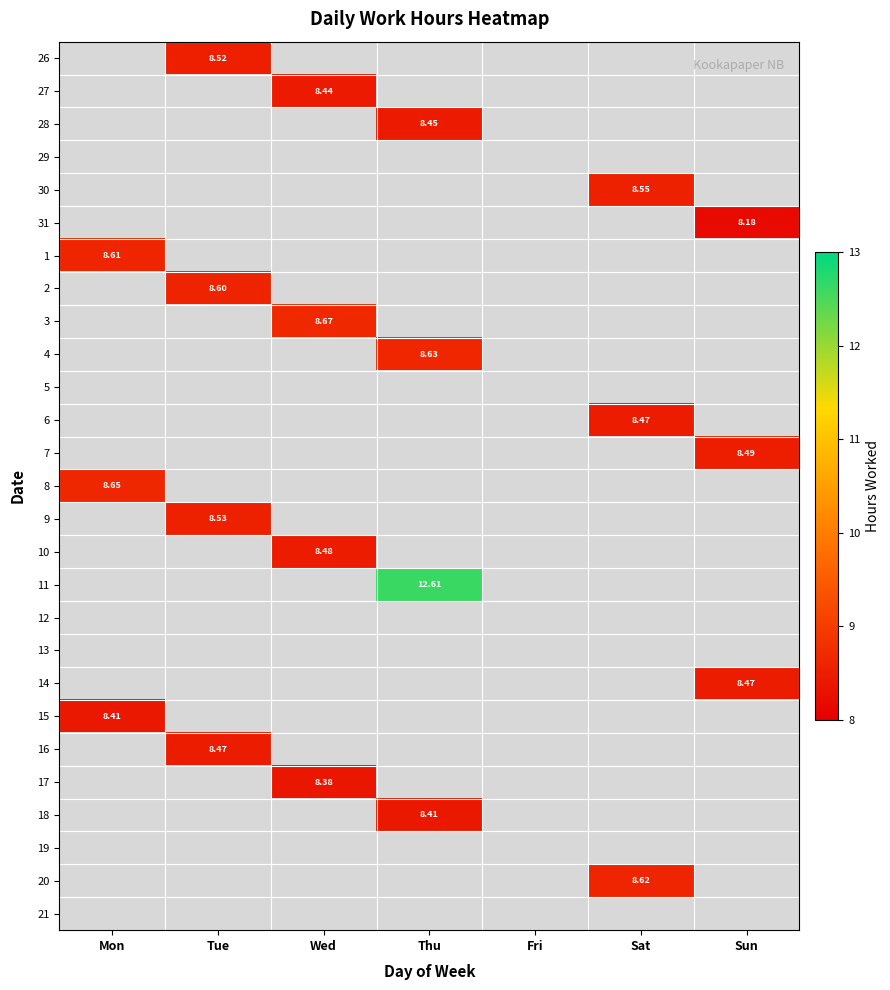

At which category does the chart reach its minimum across all series?

Sun